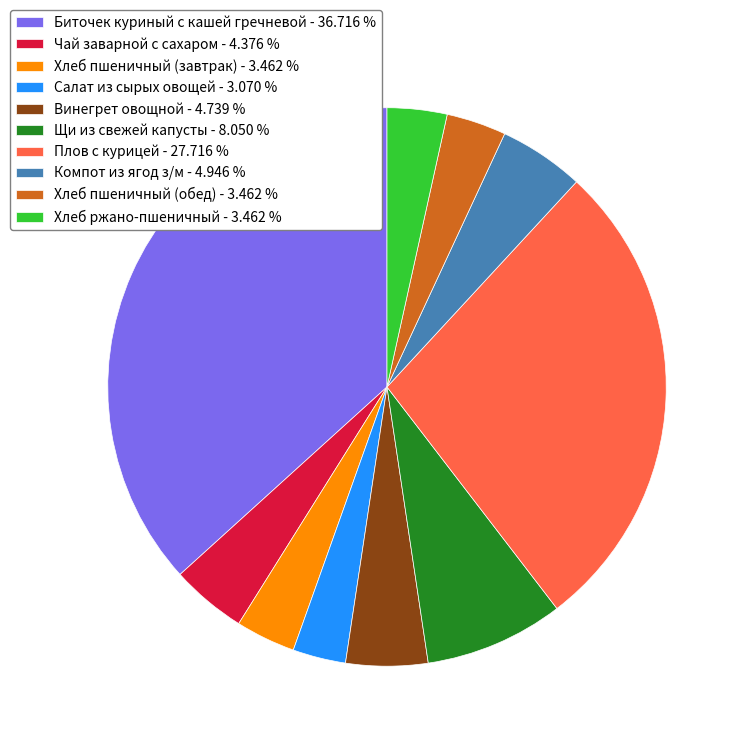

Does Щи из свежей капусты represent more than half of the total?

No